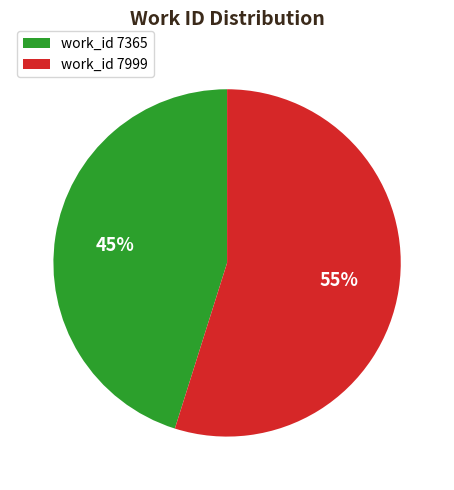

Do work_id 7999 and work_id 7365 together represent more than half of the pie?

Yes